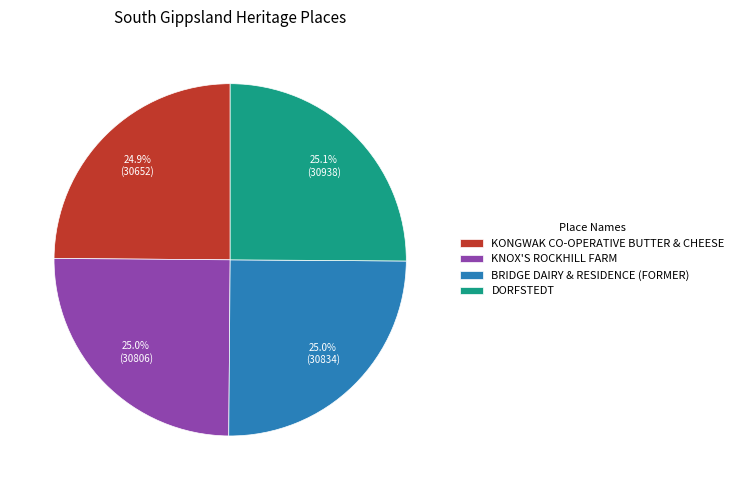

What portion of the pie excludes BRIDGE DAIRY & RESIDENCE (FORMER)?

75.0%